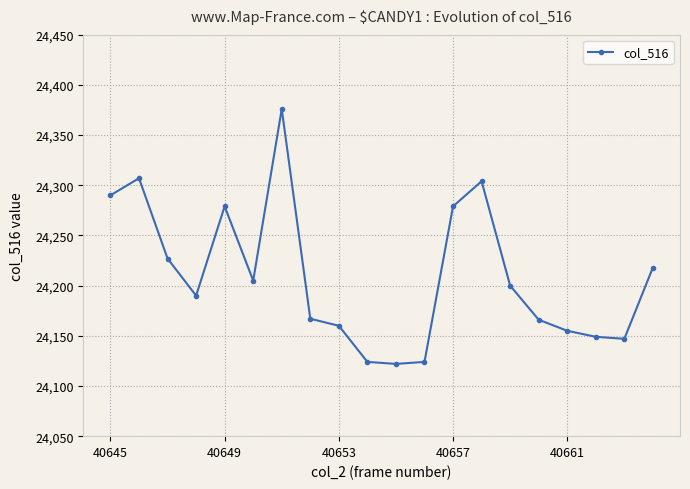

What is the difference between the second highest and minimum values?

185